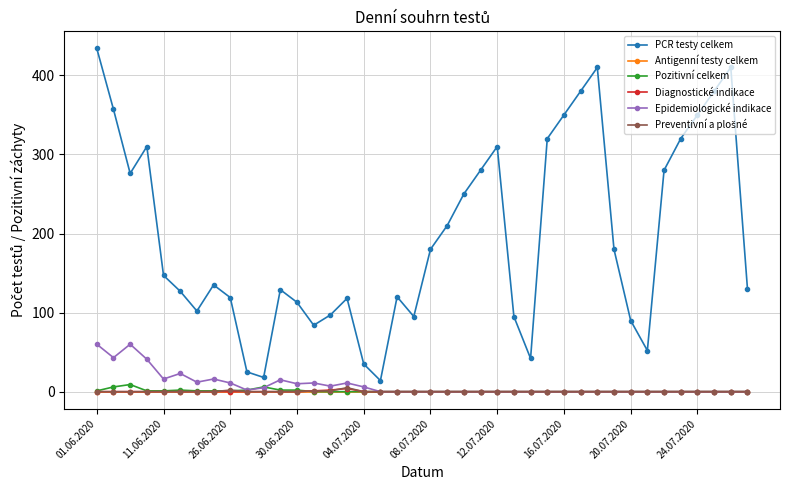

True or false: Epidemiologické indikace has more than 2 points higher than both neighbors.

True